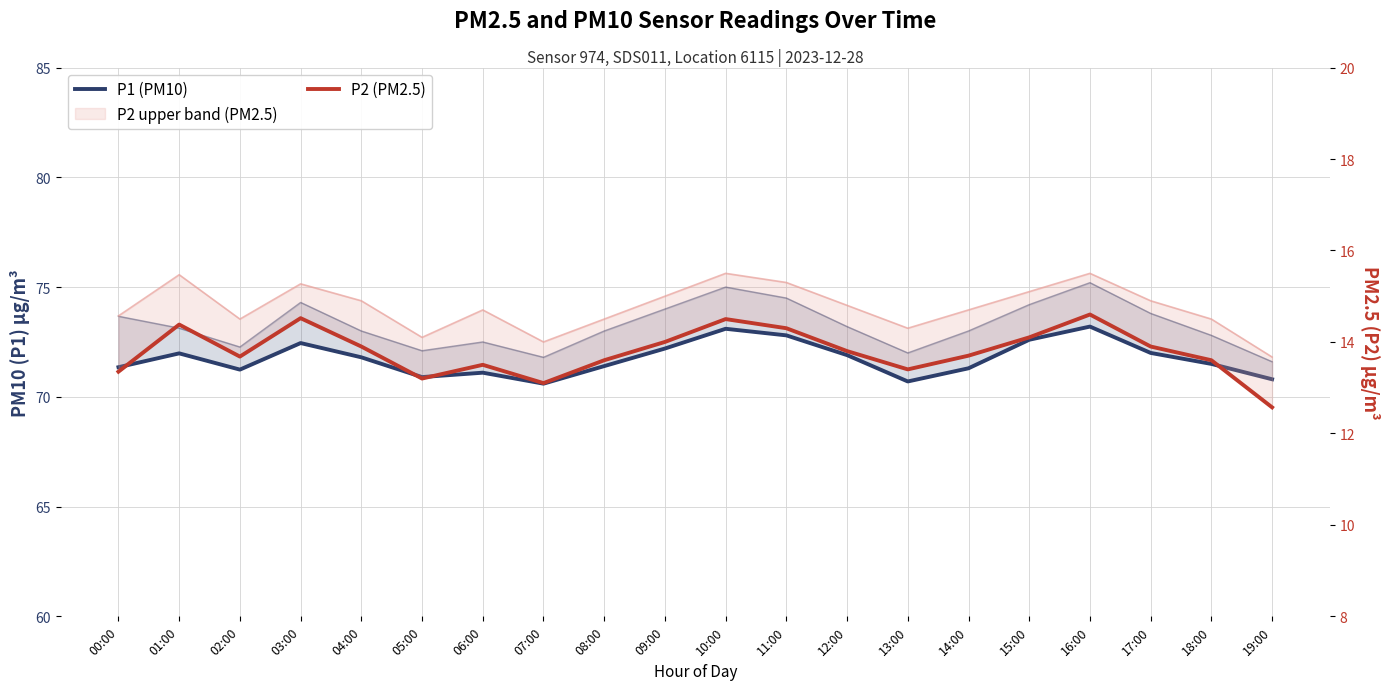

What is the total value across all series at 17:00?

85.9